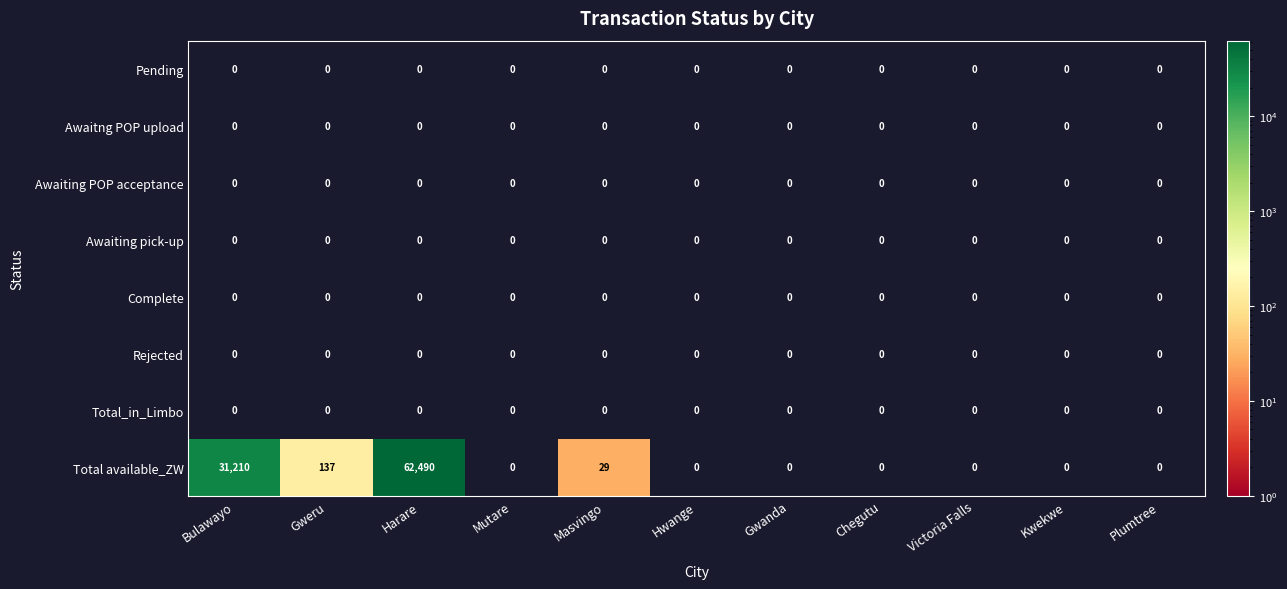

Which series changed the most between Bulawayo and Kwekwe?

Total available_ZW